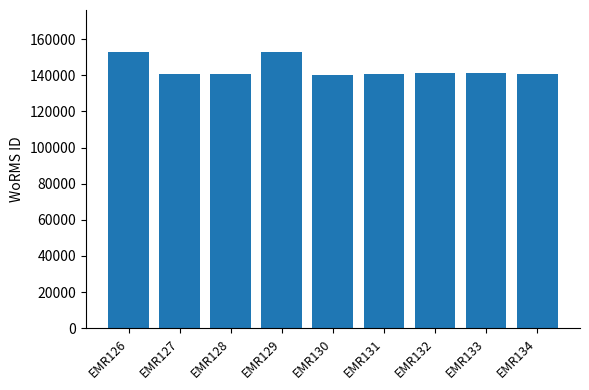

What is the maximum value shown in the chart?

153134